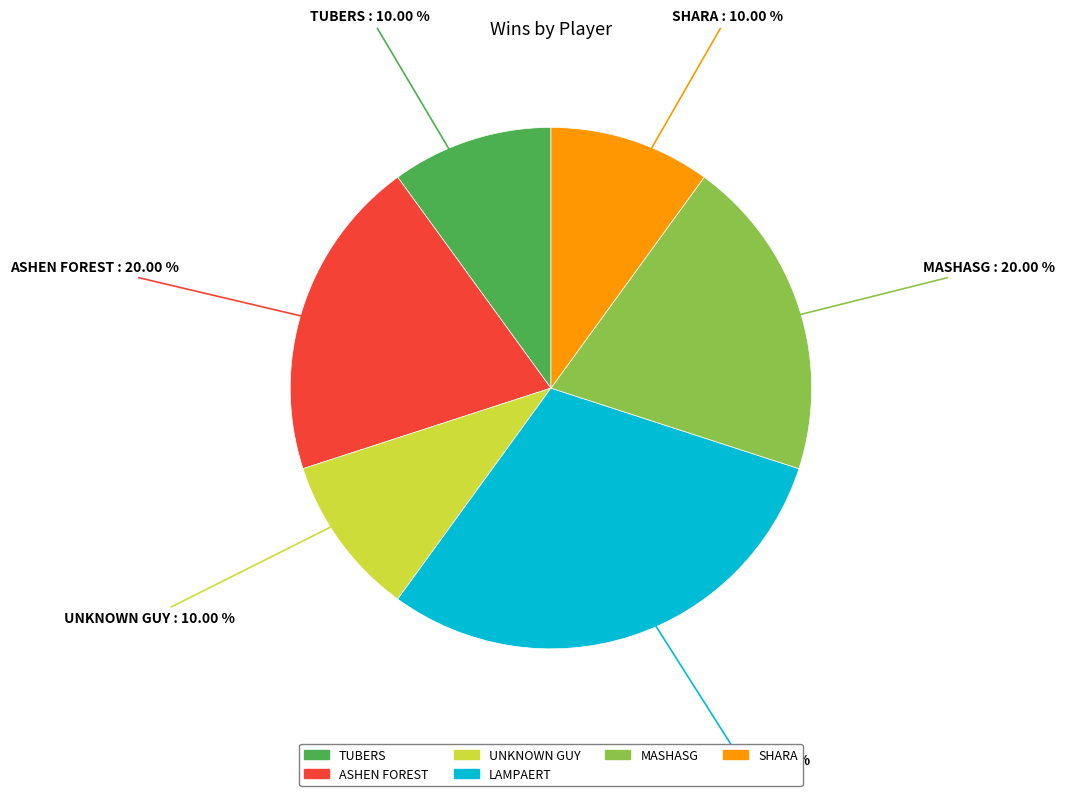

How many slices are in this pie chart?

6